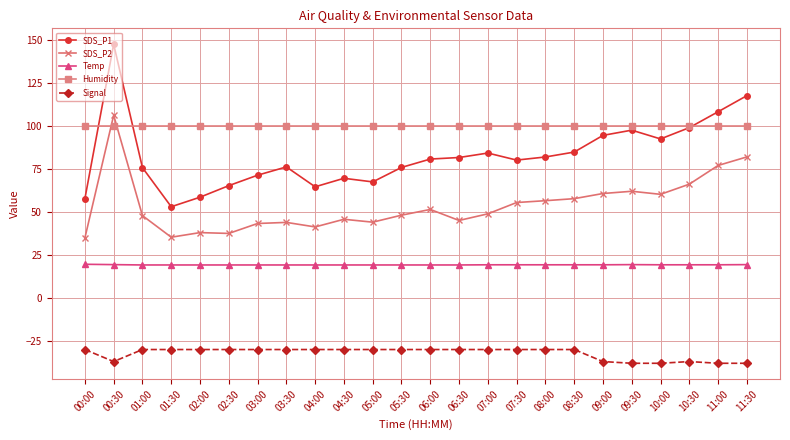

At 07:00, list the series in order from smallest to largest.

Signal, Temp, SDS_P2, SDS_P1, Humidity